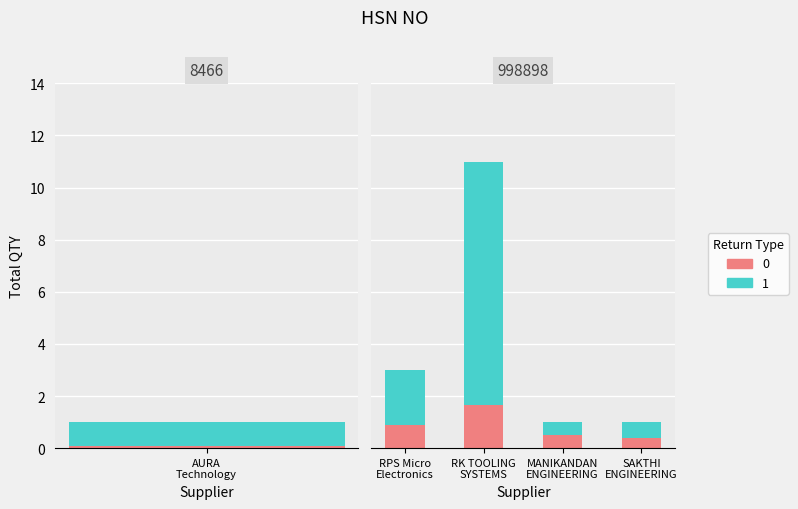

Are the bars horizontal?

No